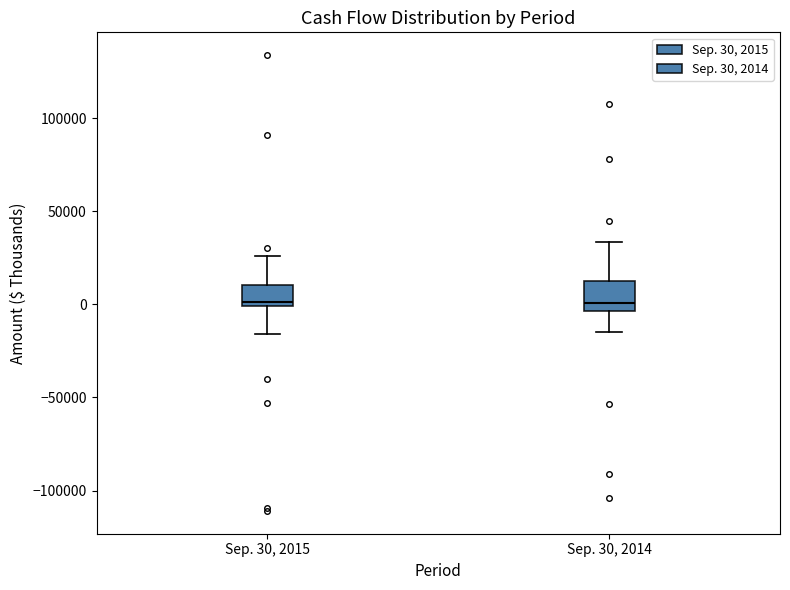

Reading left to right, transcribe this box plot: for each box, give where its median line is, the range the box spans, and where its two whiskers end, as read against the y-axis. The values are not printed on the chart, so give them approximately, as read against the axis.

Sep. 30, 2015: median 0 (just above the box's lower edge), box 0 to 10000, whiskers -15000 to 25000
Sep. 30, 2014: median 0, box -5000 to 15000, whiskers -15000 to 35000